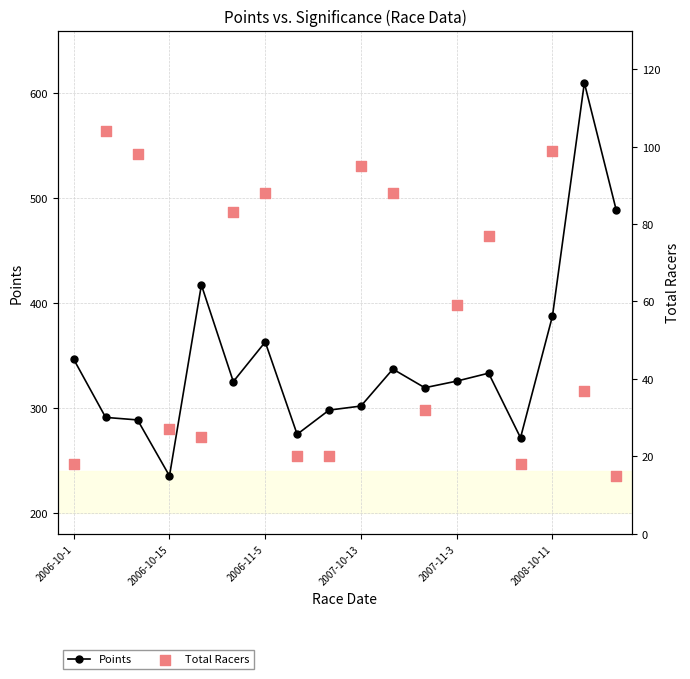

Which series reaches the maximum Y coordinate?

Points